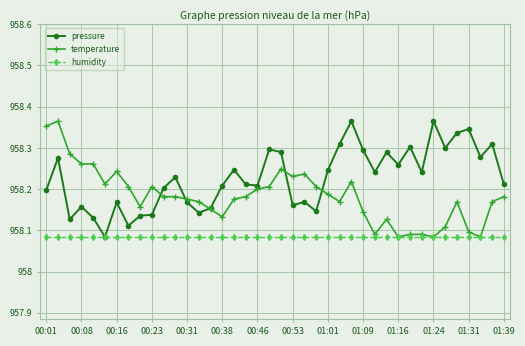

What are all the series names shown in the legend?

pressure, temperature, humidity